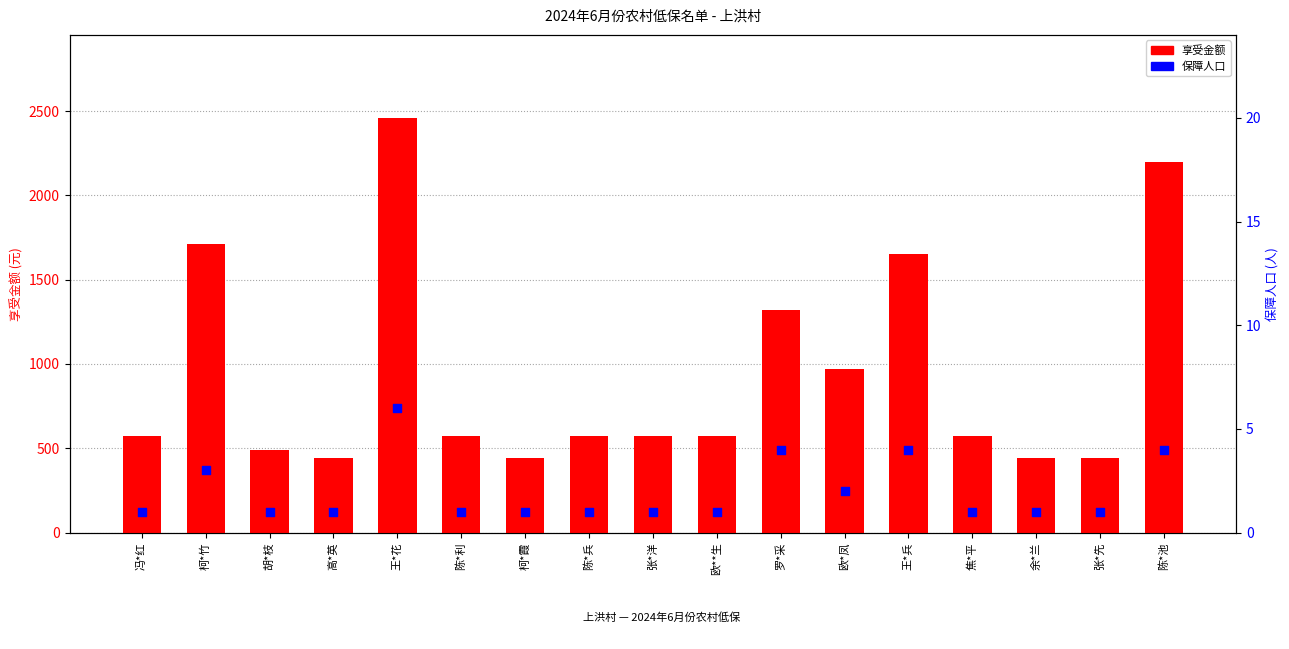

Is the value of 保障人口 at 张*洋 greater than the value of 享受金额 at 罗*采?

No